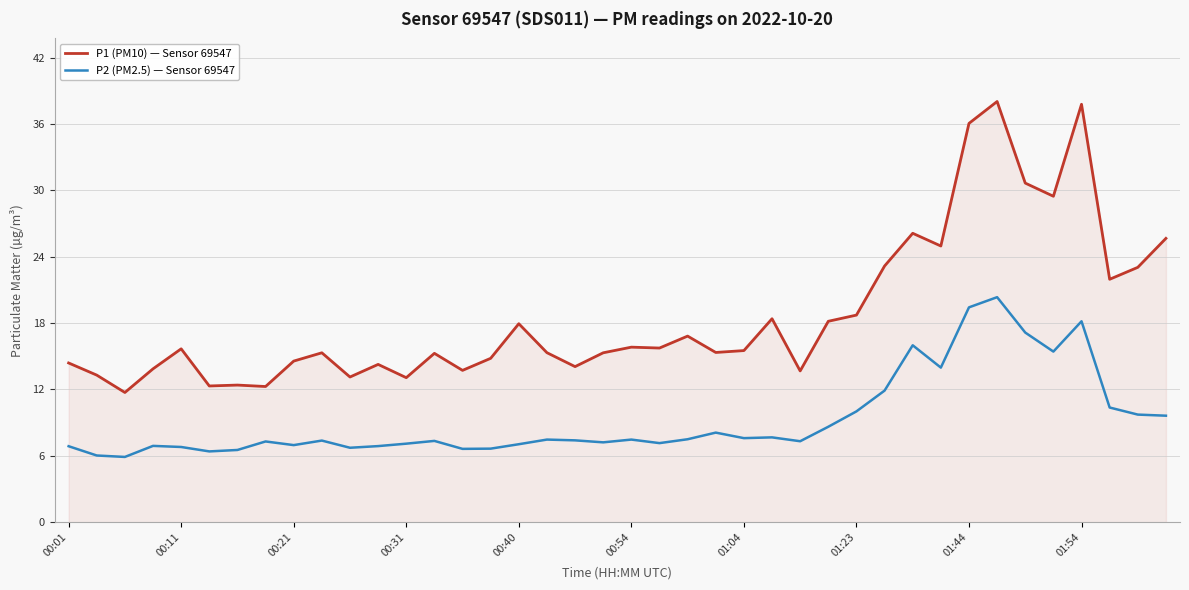

Which series has the widest spread of values?

P1 (PM10) — Sensor 69547